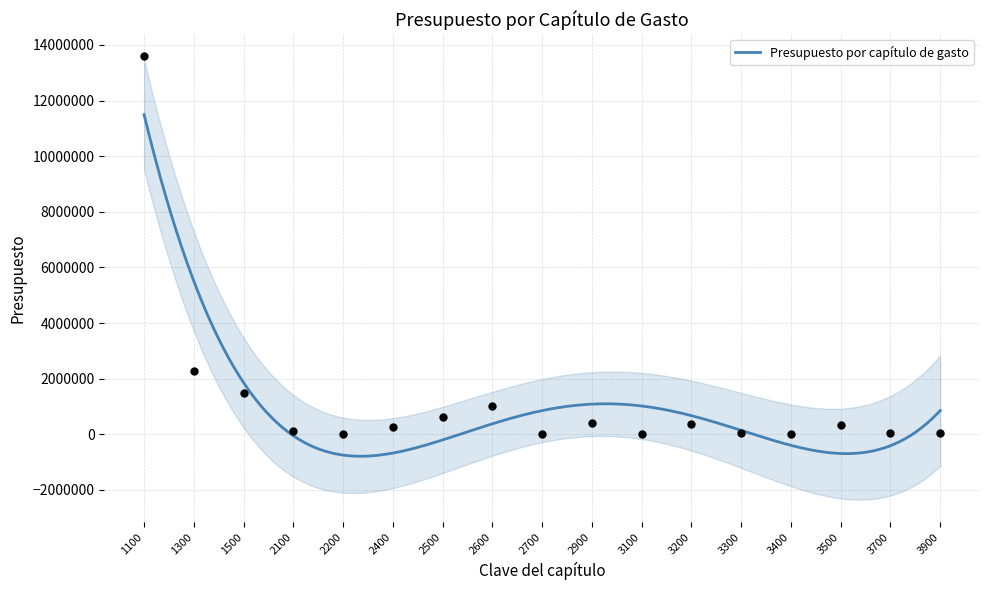

Which has a higher value, 2700 or 2600?

2600